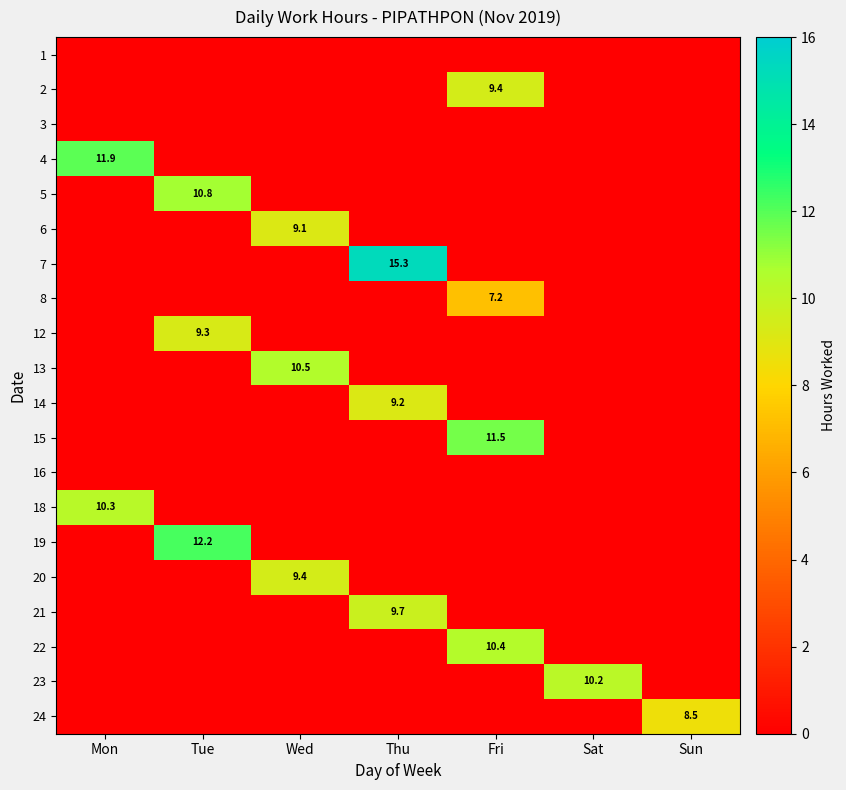

Which category has the lowest value across all series?

Mon